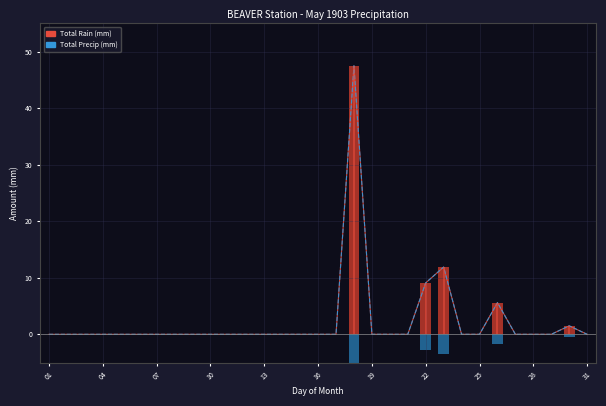

How many groups of bars are there?

31